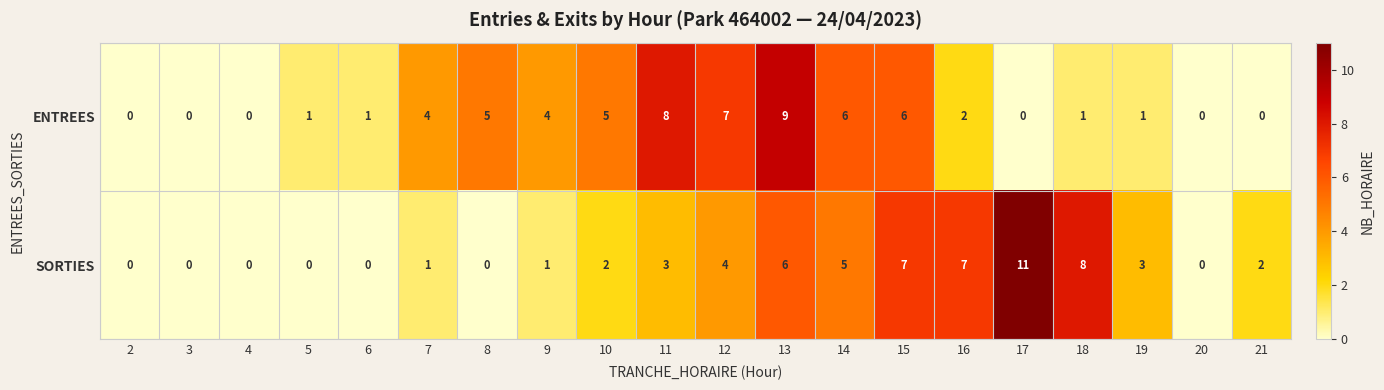

At 17, list the series in order from largest to smallest.

SORTIES, ENTREES